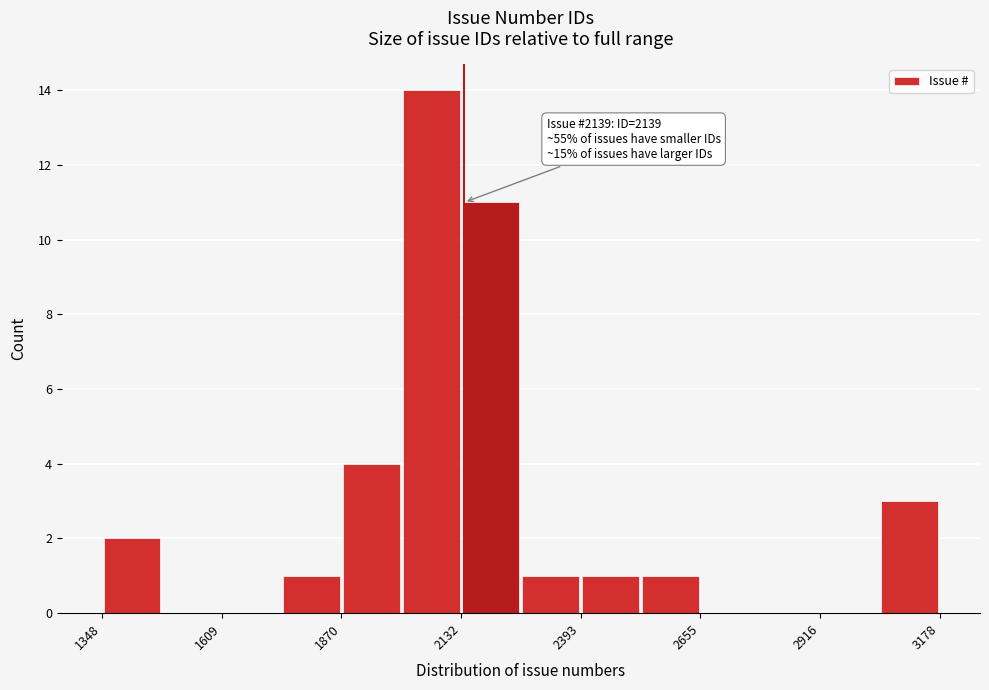

Around what value on the x-axis is the tallest bar? Give the approximate position of its centre, as read against the axis.

2050